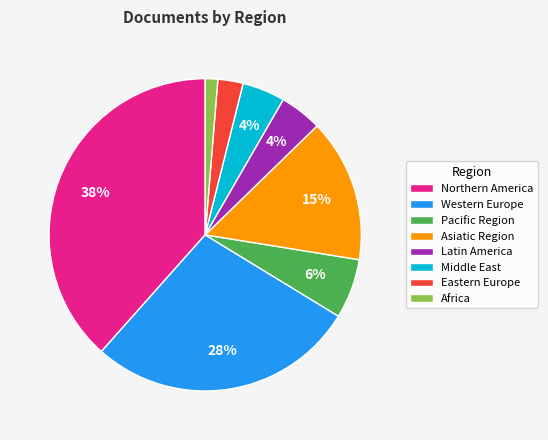

Is it true that Latin America is 4% of the pie?

True